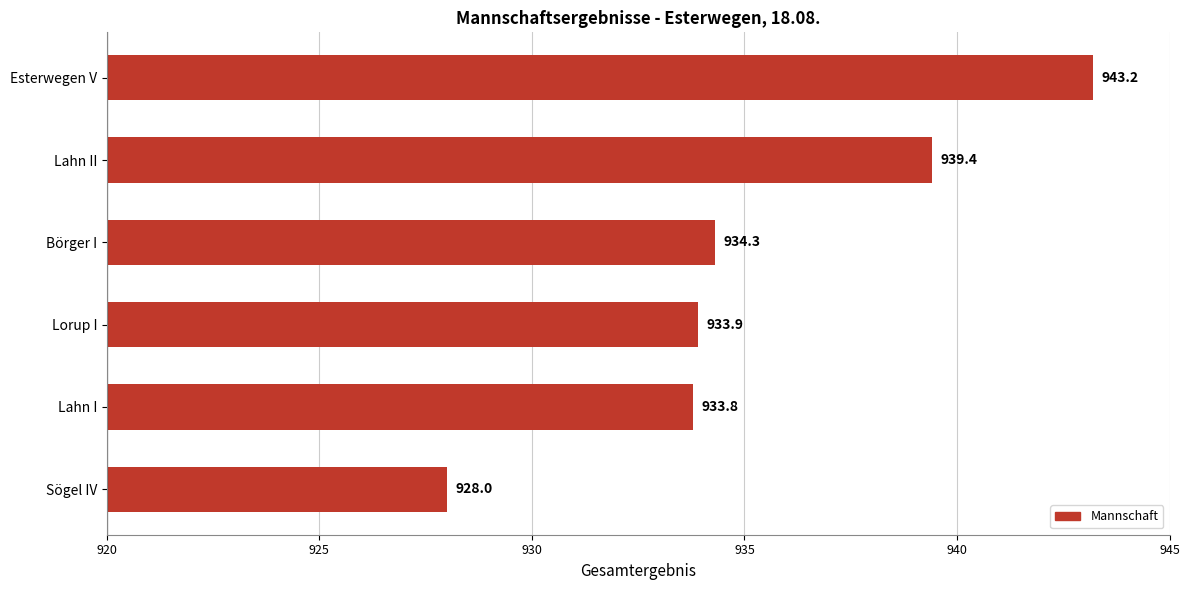

Are the bars horizontal?

Yes